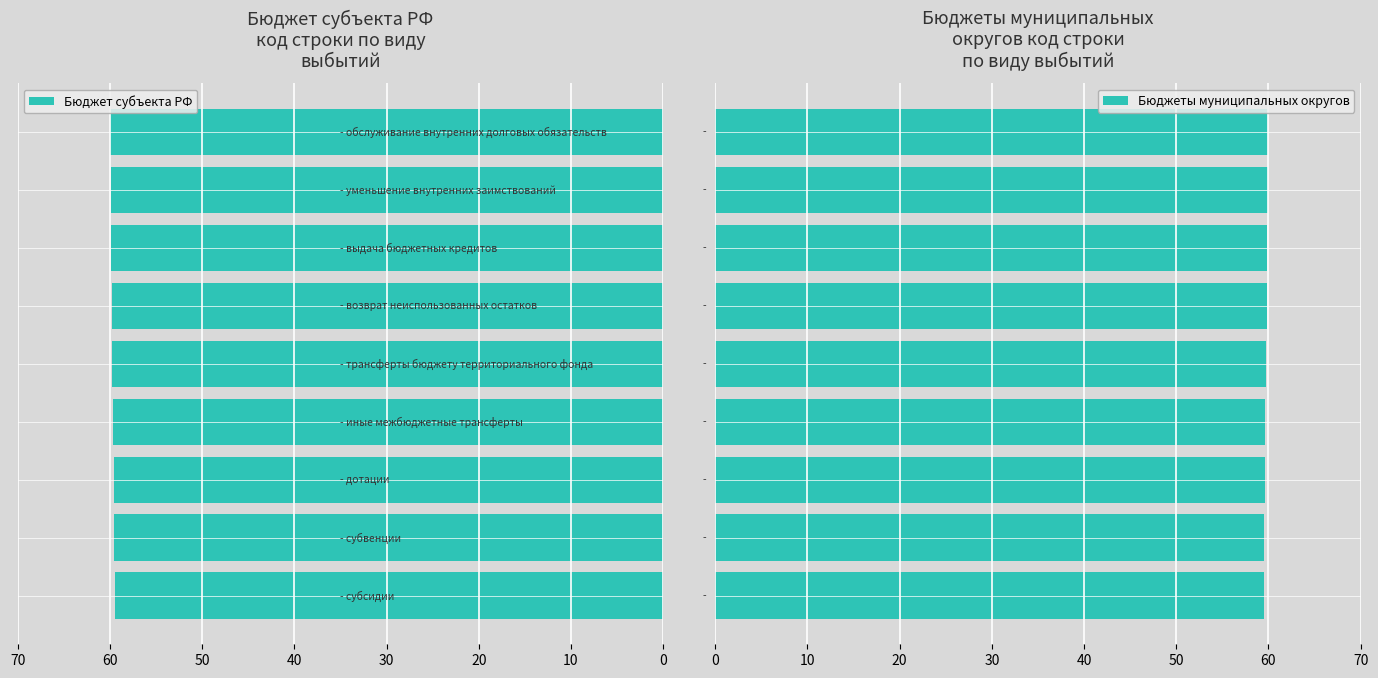

What is the highest value of the Бюджет субъекта РФ series?

60.0